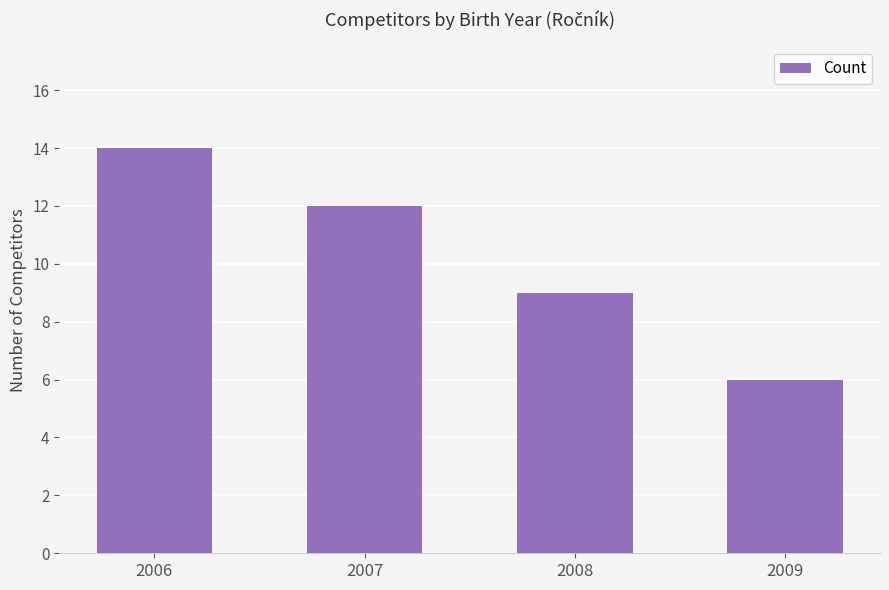

The value at 2008 is 9. True or false?

True